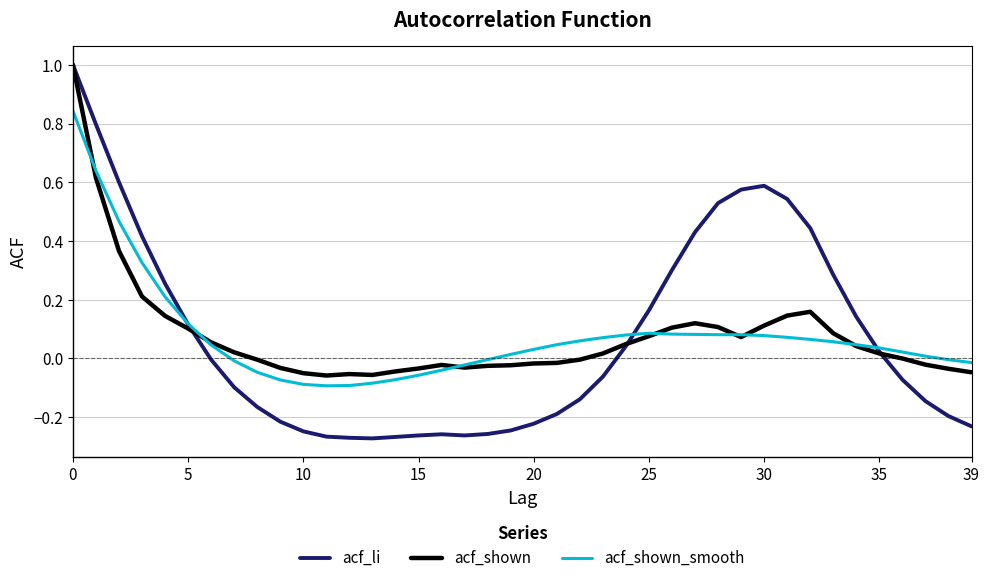

What is the maximum value shown in the chart?

1.0